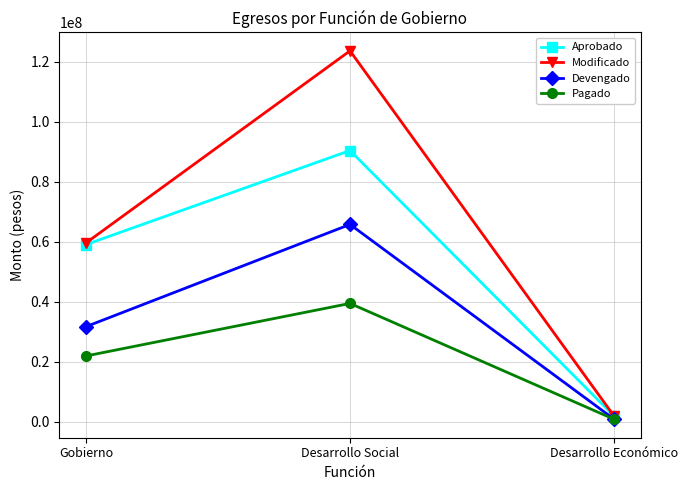

How many data points in Pagado are above 21983317?

2